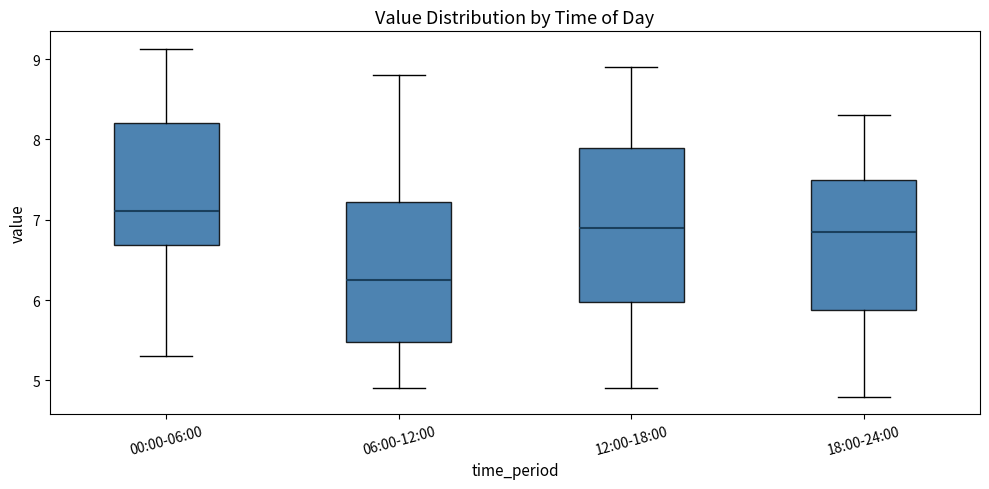

Which box has the highest median line?

00:00-06:00